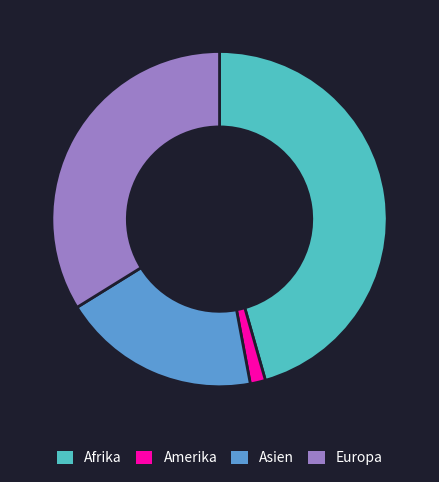

How many slices are in this pie chart?

4